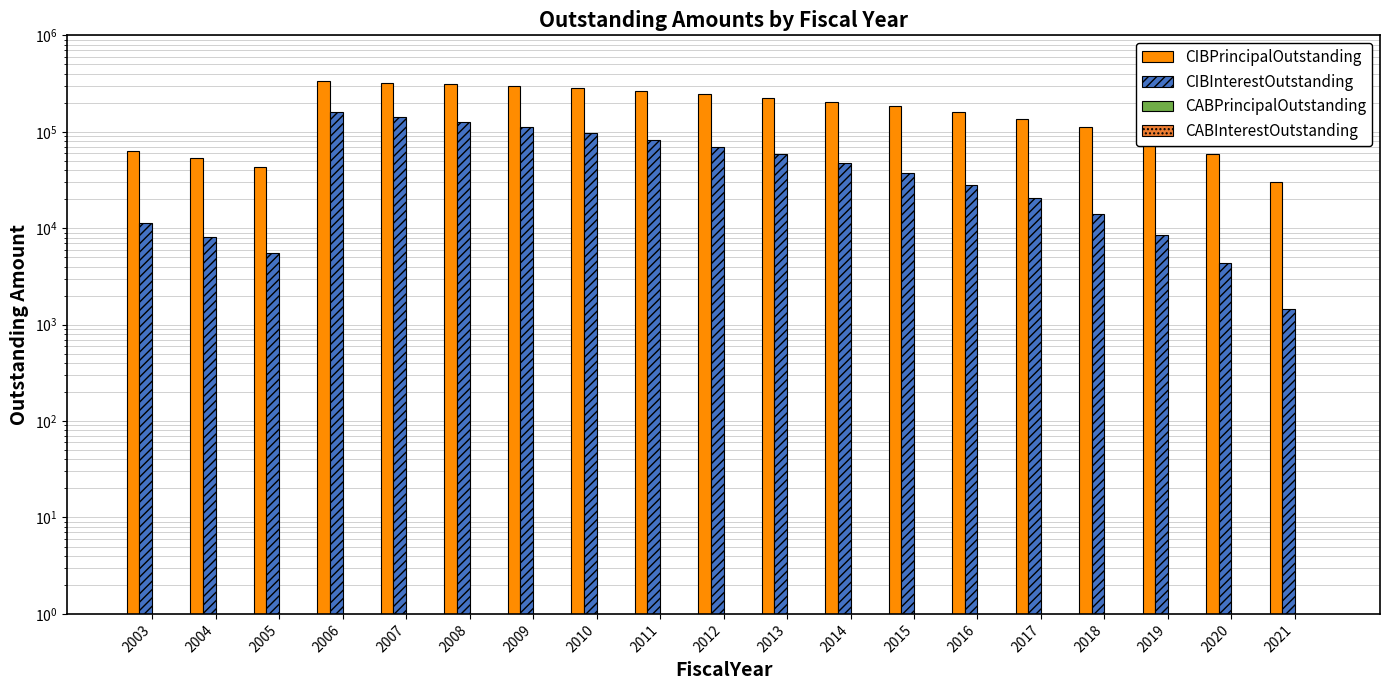

Reading right to left, extract all data points from this chart.

CIBPrincipalOutstanding: 30000.0	59000.0	86000.0	112000.0	137000.0	161000.0	184000.0	205000.0	226000.0	246000.0	265000.0	283000.0	300000.0	312000.0	323000.0	333000.0	43000.0	53000.0	63000.0
CIBInterestOutstanding: 1455.0	4316.5	8487.5	13919.5	20564.0	28372.5	37296.5	47239.0	58200.0	70131.0	82983.5	96709.0	111259.0	126409.0	142109.0	159885.2	5550.0	8200.0	11350.0
CABPrincipalOutstanding: 0.1	0.1	0.1	0.1	0.1	0.1	0.1	0.1	0.1	0.1	0.1	0.1	0.1	0.1	0.1	0.1	0.1	0.1	0.1
CABInterestOutstanding: 0.1	0.1	0.1	0.1	0.1	0.1	0.1	0.1	0.1	0.1	0.1	0.1	0.1	0.1	0.1	0.1	0.1	0.1	0.1